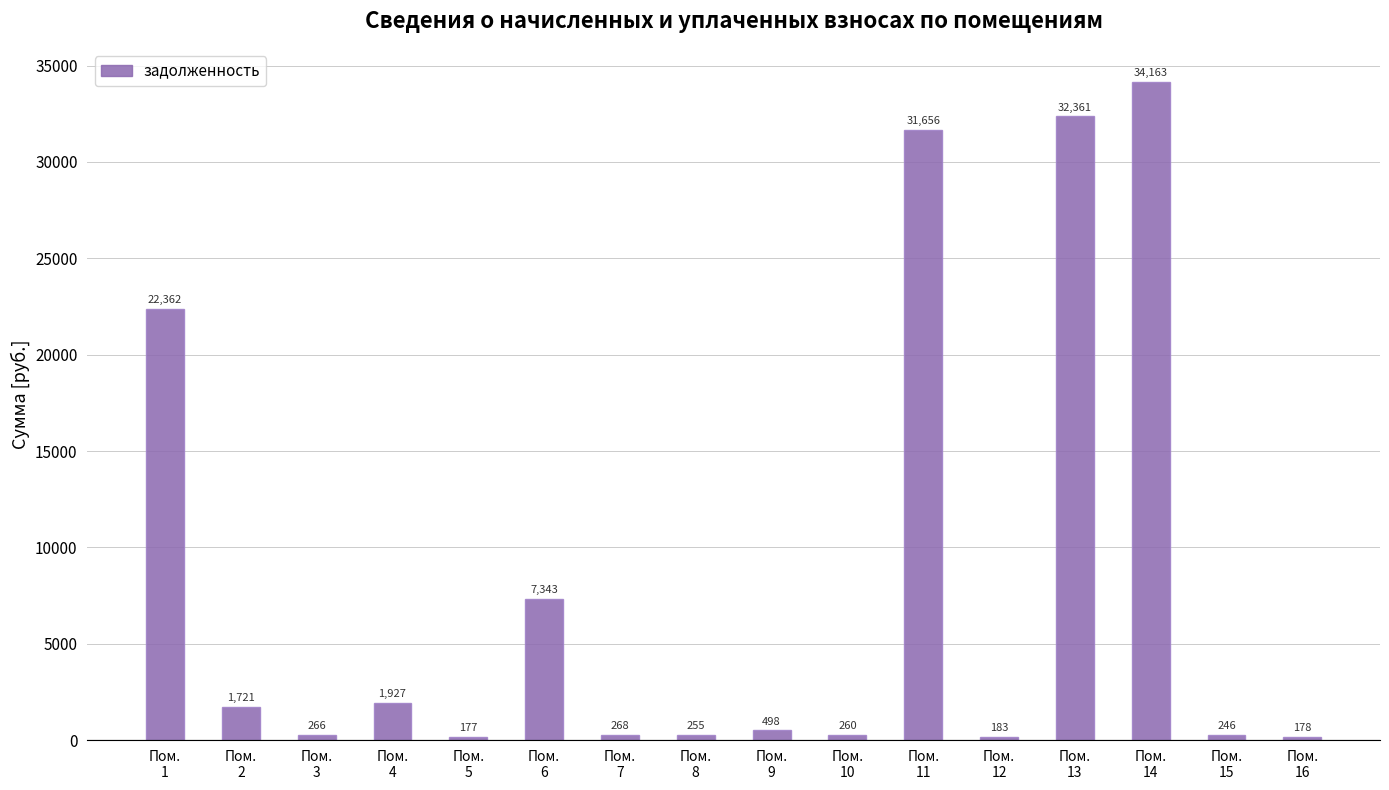

Which has a higher value, Пом.
9 or Пом.
7?

Пом.
9